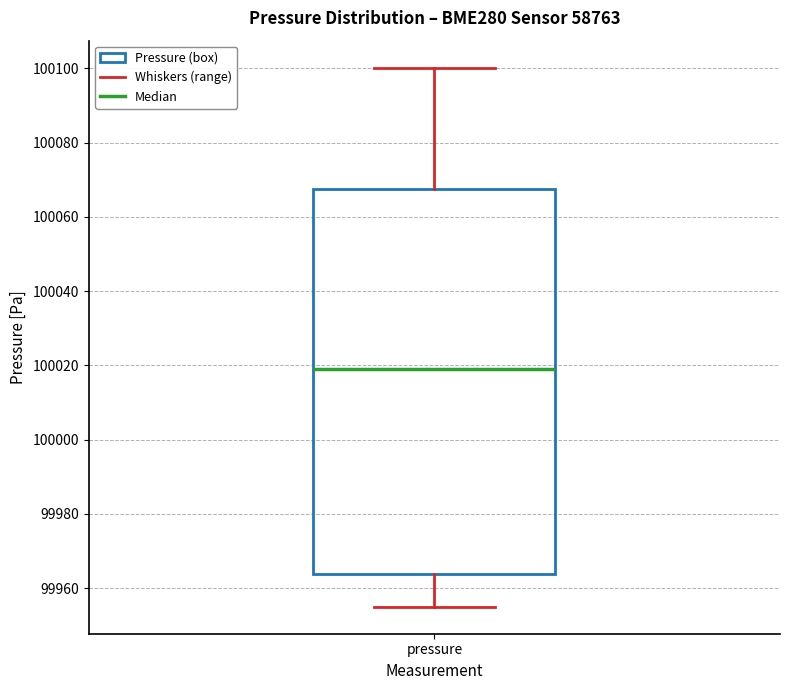

Where does the lower whisker of the box for pressure end on the y-axis? The values are not printed on the chart, so give them approximately, as read against the axis.

99954